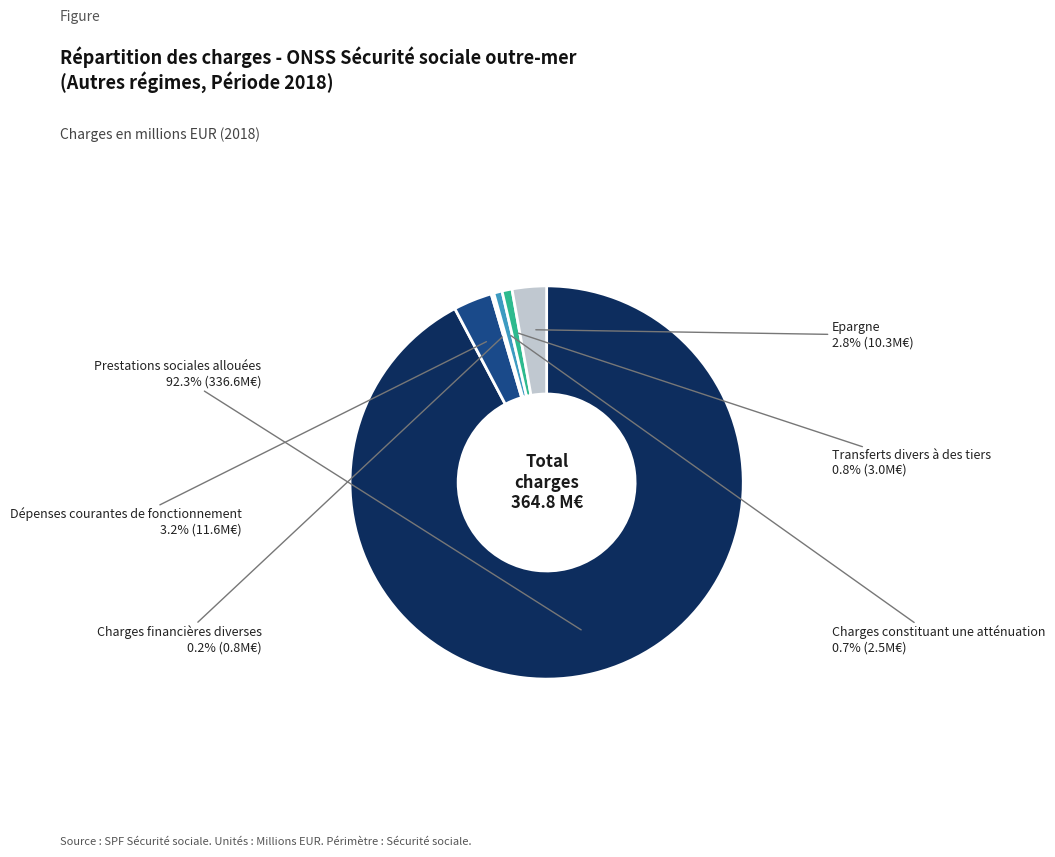

Is there a majority slice in this chart?

Yes